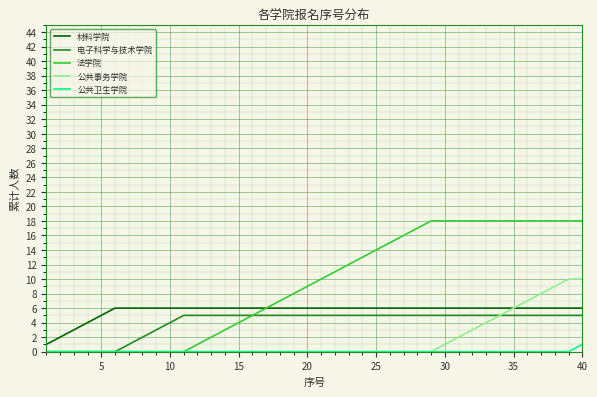

What is the difference between the maximum and second lowest values in the 法学院 series?

18